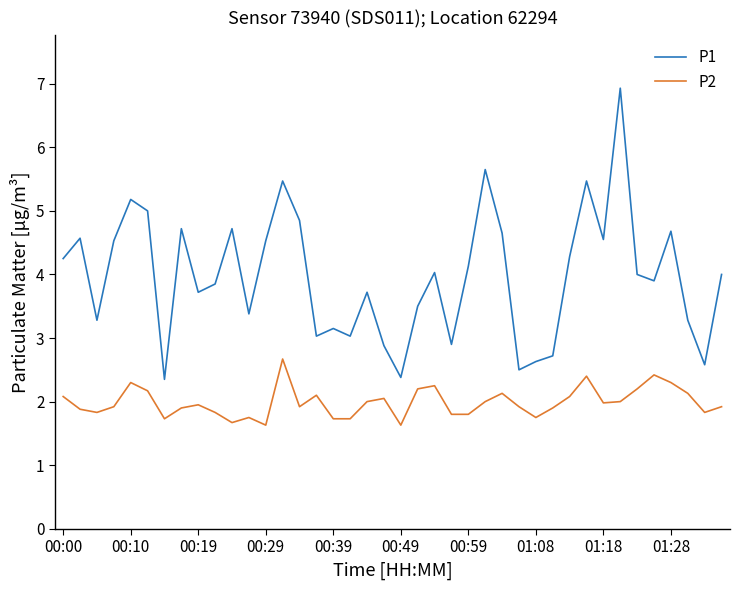

True or false: P2 and P1 intersect in this chart.

False